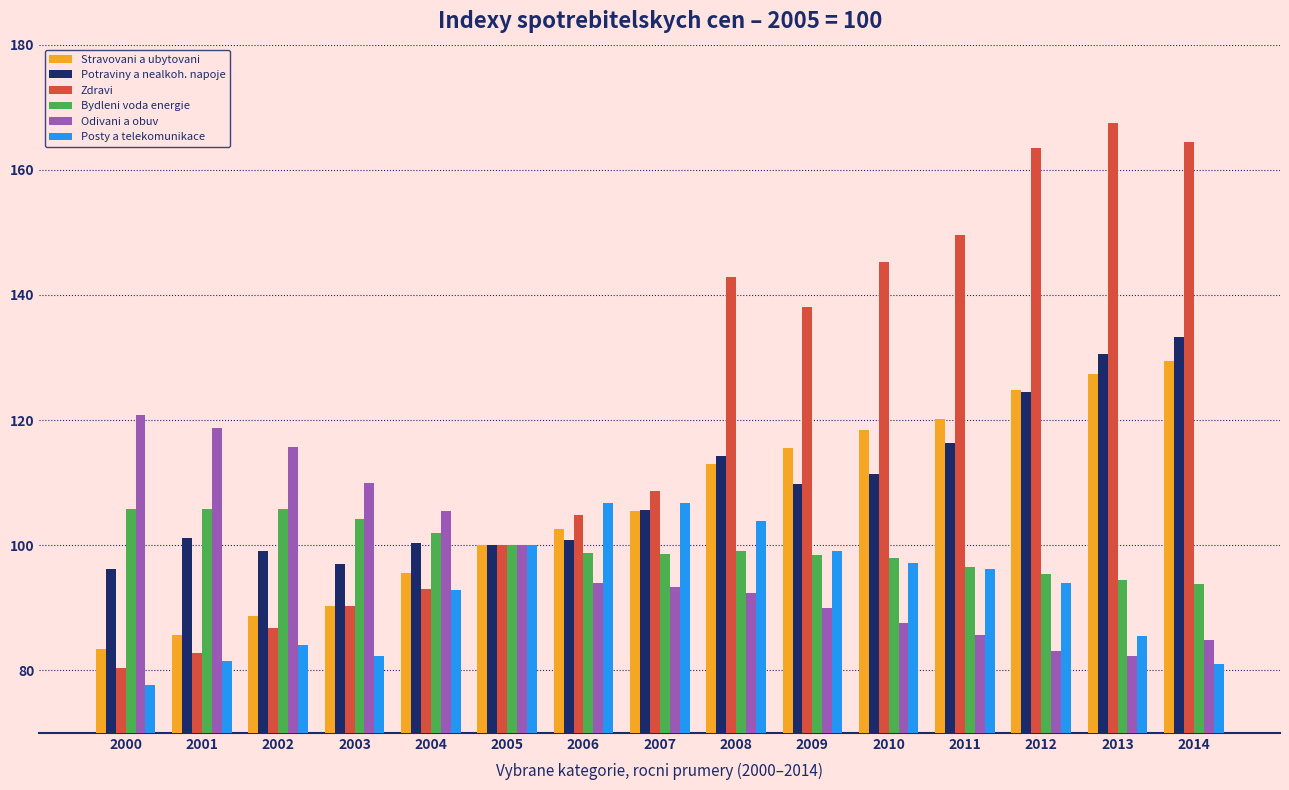

Where does the Potraviny a nealkoh. napoje series first go above 105?

2007